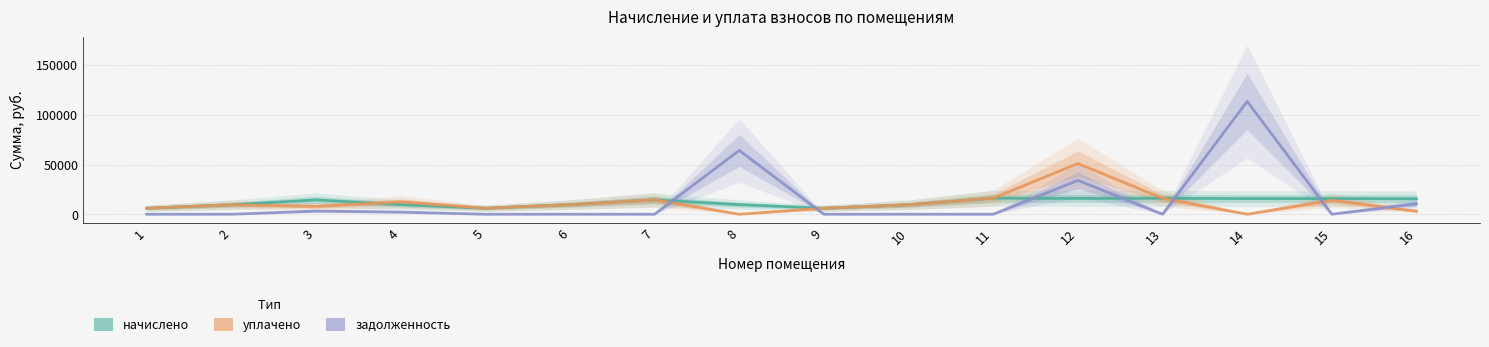

Reading right to left, list all the values displayed in this chart.

начислено: 16=15611.9	15=15736.3	14=15748.6	13=16009.4	12=15872.8	11=16133.6	10=9501.4	9=6073.4	8=9662.8	7=14419.6	6=9625.5	5=6085.8	4=9650.3	3=14382.4	2=9501.3	1=6048.5
уплачено: 16=3000.0	15=13987.8	14=0.0	13=16009.4	12=51000.0	11=16133.6	10=9501.4	9=6073.4	8=0.0	7=14419.6	6=9625.5	5=6085.8	4=12478.6	3=7874.4	2=9501.3	1=6048.5
задолженность: 16=10590.2	15=0.0	14=113460.6	13=0.0	12=34081.2	11=0.0	10=0.0	9=0.0	8=64223.9	7=0.0	6=0.0	5=0.0	4=2144.5	3=3196.1	2=0.0	1=0.0